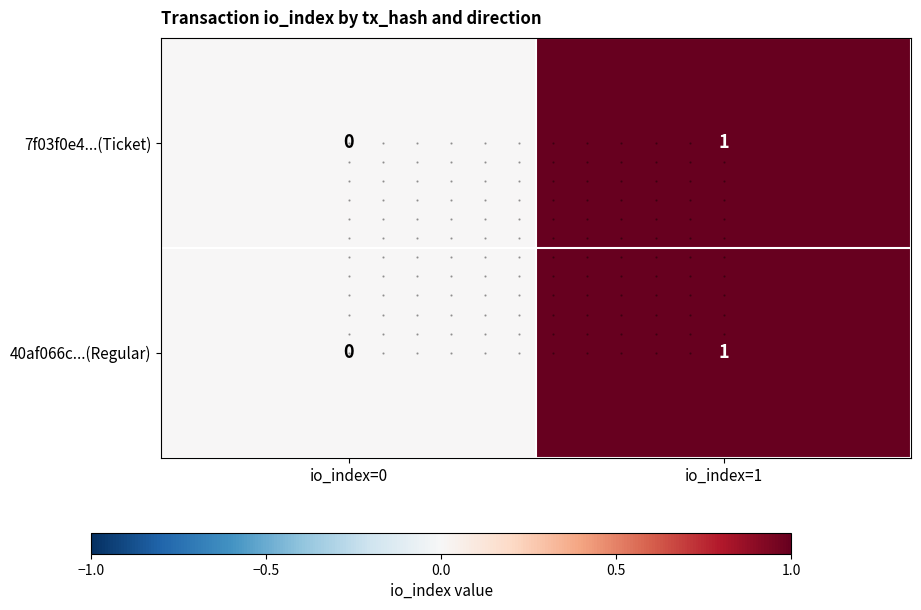

The value of 40af066c...(Regular) at io_index=0 is 0. True or false?

True